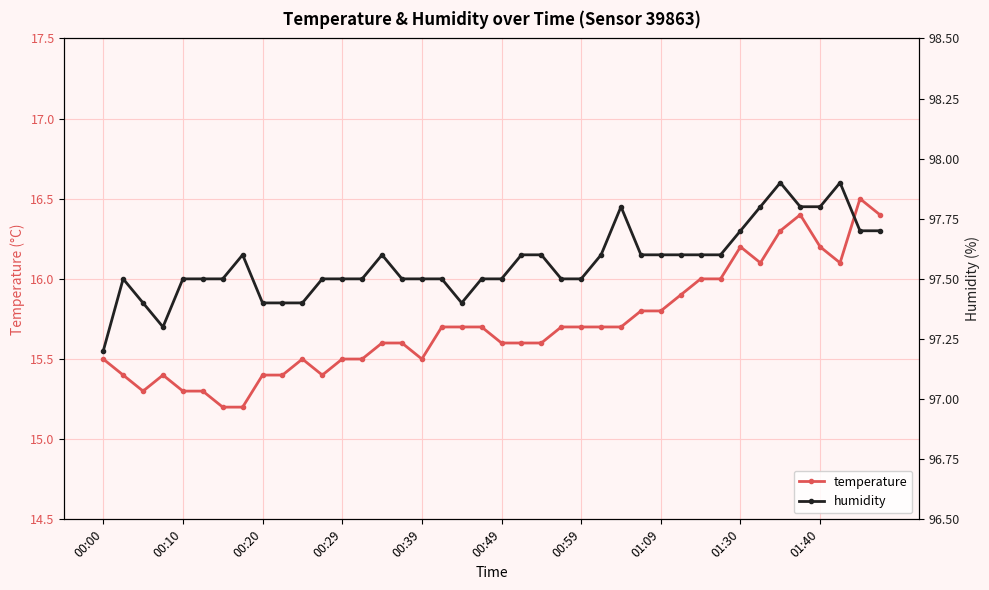

Reading right to left, transcribe all the data shown in this chart.

temperature: 16.4	16.5	16.1	16.2	16.4	16.3	16.1	16.2	16.0	16.0	15.9	15.8	15.8	15.7	15.7	15.7	15.7	15.6	15.6	15.6	15.7	15.7	15.7	15.5	15.6	15.6	15.5	15.5	15.4	15.5	15.4	15.4	15.2	15.2	15.3	15.3	15.4	15.3	15.4	15.5
humidity: 97.7	97.7	97.9	97.8	97.8	97.9	97.8	97.7	97.6	97.6	97.6	97.6	97.6	97.8	97.6	97.5	97.5	97.6	97.6	97.5	97.5	97.4	97.5	97.5	97.5	97.6	97.5	97.5	97.5	97.4	97.4	97.4	97.6	97.5	97.5	97.5	97.3	97.4	97.5	97.2